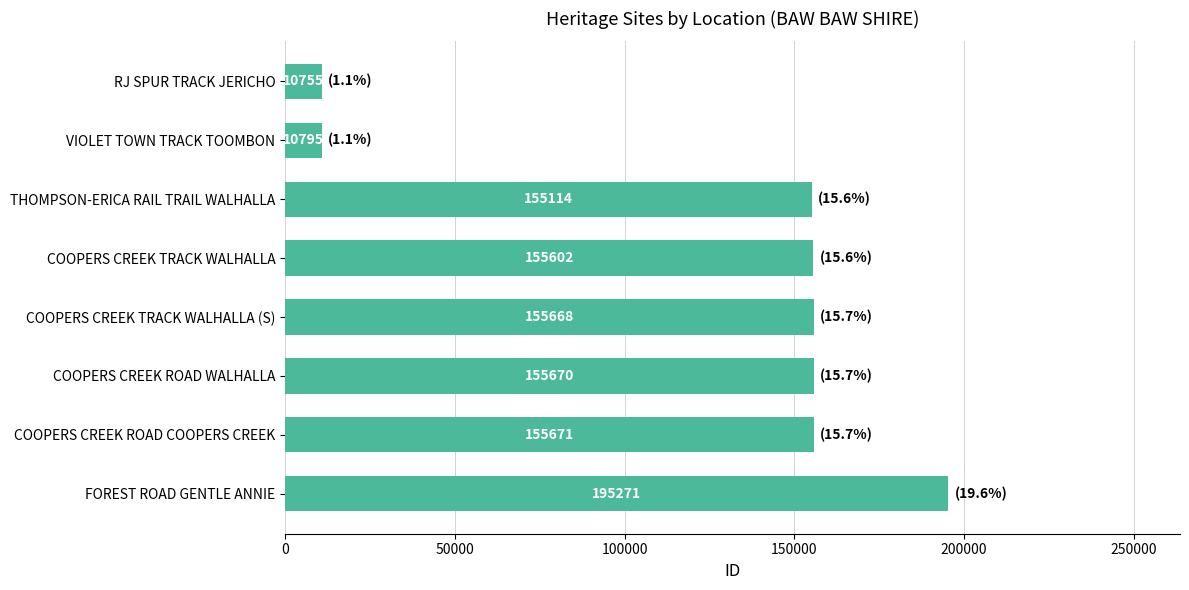

How many data points are less than 155668?

4